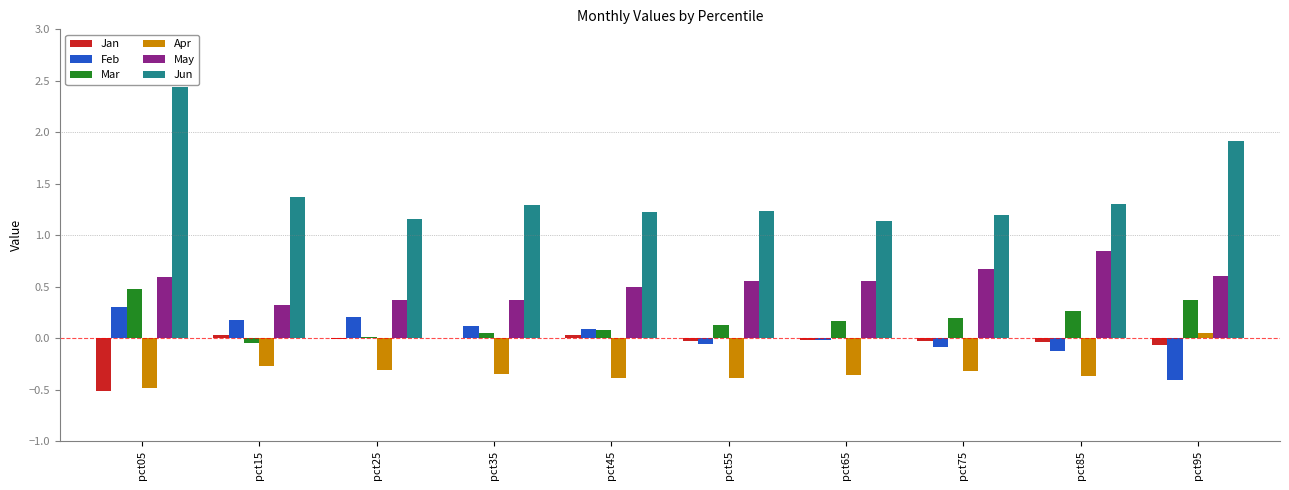

What are all the series names shown in the legend?

Jan, Feb, Mar, Apr, May, Jun